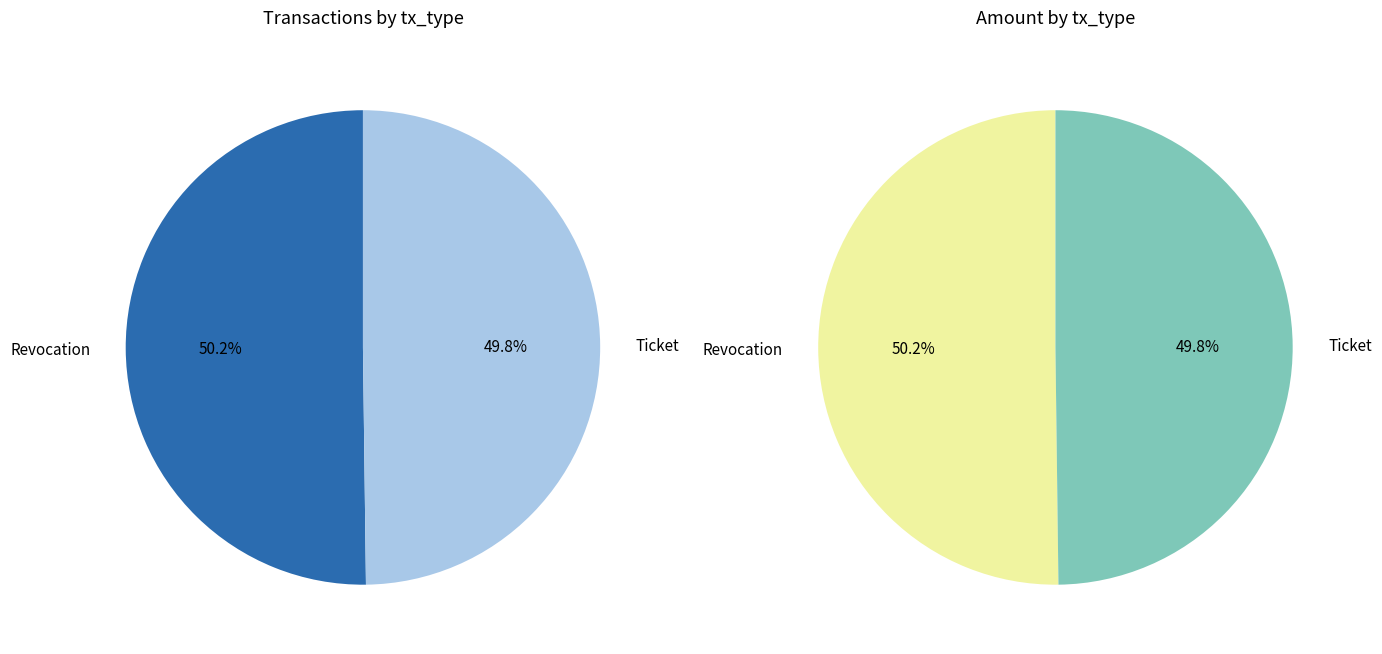

Which category accounts for the majority?

Revocation